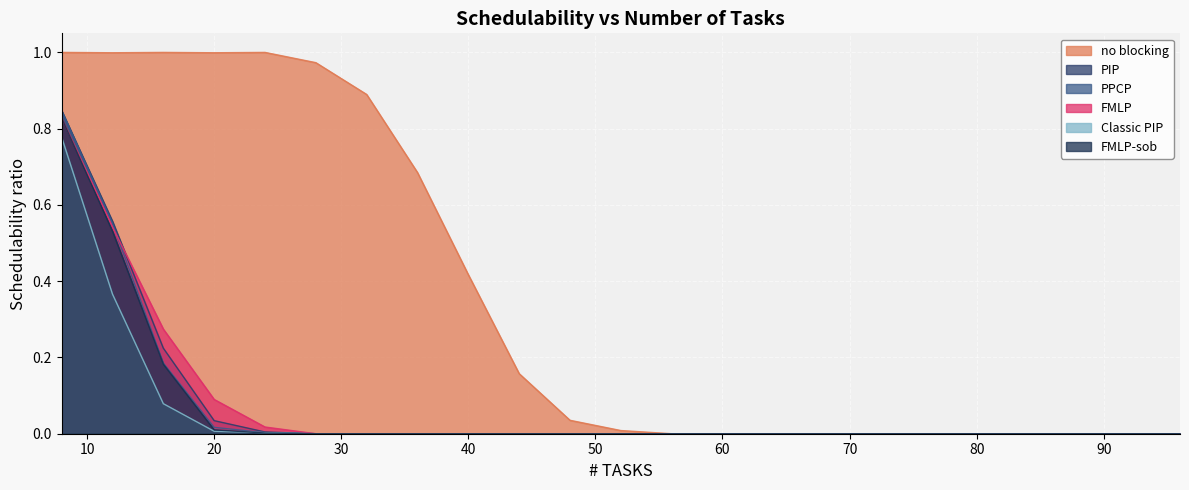

The PIP series shows 0.5 at 48. True or false?

False